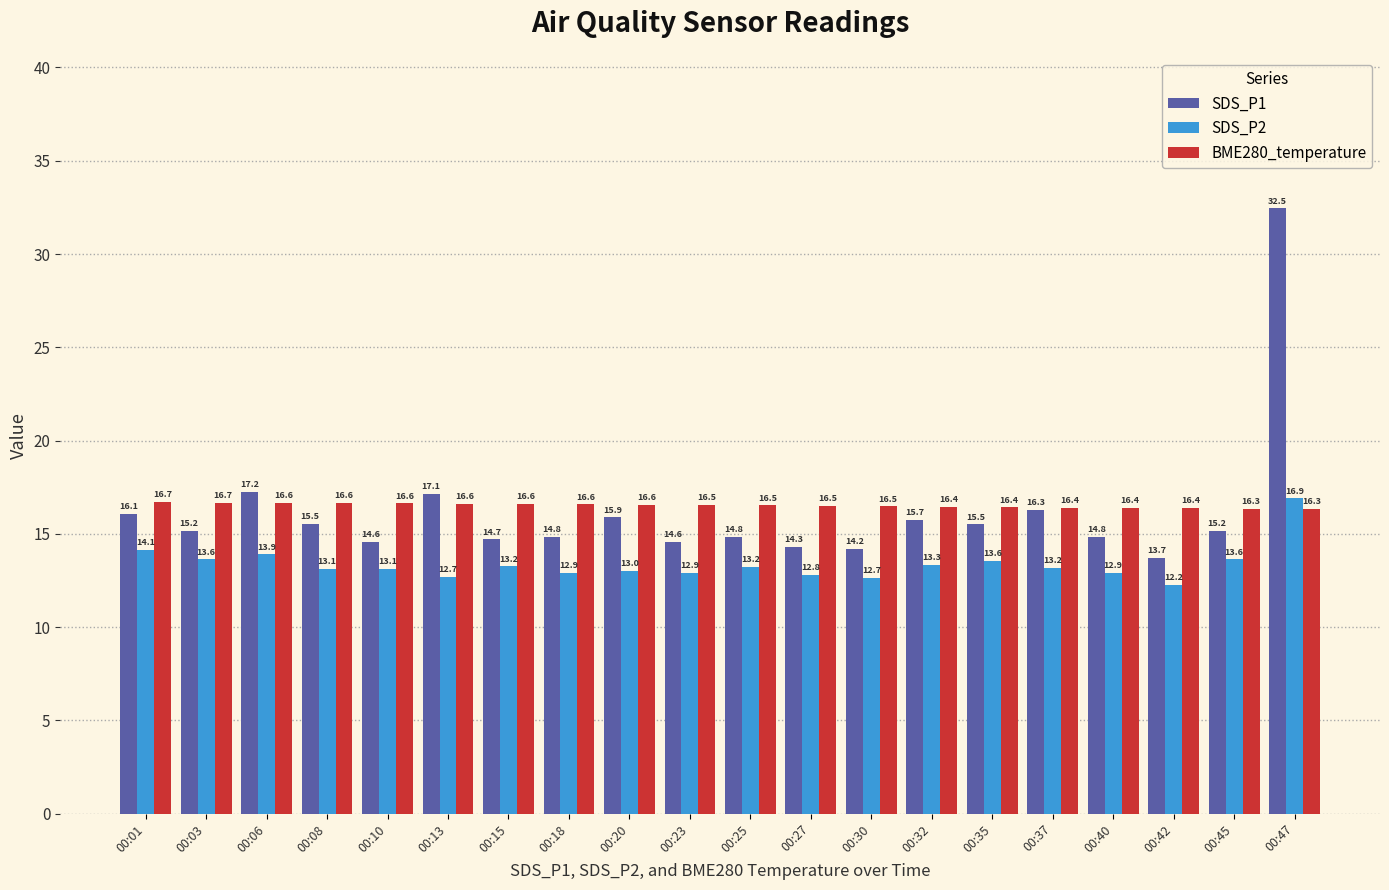

At which label does SDS_P1 first exceed 15?

00:01